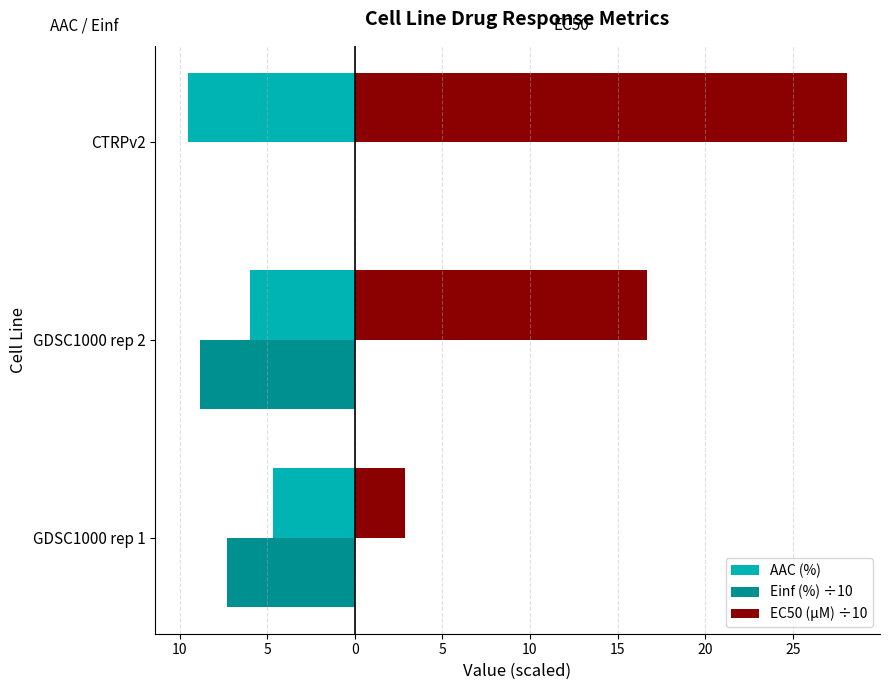

Which series has the largest total across all categories?

EC50 (µM) ÷10